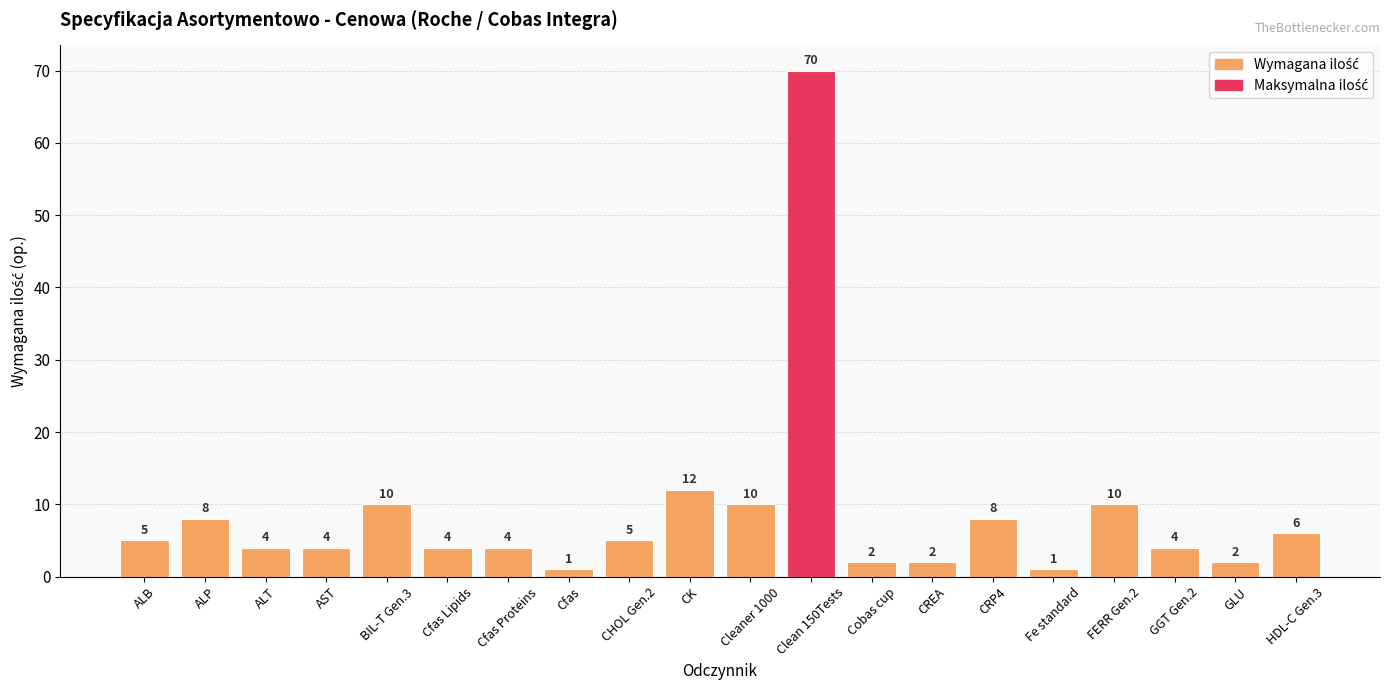

Reading left to right, what are all the values shown in this chart?

ALB=5	ALP=8	ALT=4	AST=4	BIL-T Gen.3=10	Cfas Lipids=4	Cfas Proteins=4	Cfas=1	CHOL Gen.2=5	CK=12	Cleaner 1000=10	Clean 150Tests=70	Cobas cup=2	CREA=2	CRP4=8	Fe standard=1	FERR Gen.2=10	GGT Gen.2=4	GLU=2	HDL-C Gen.3=6